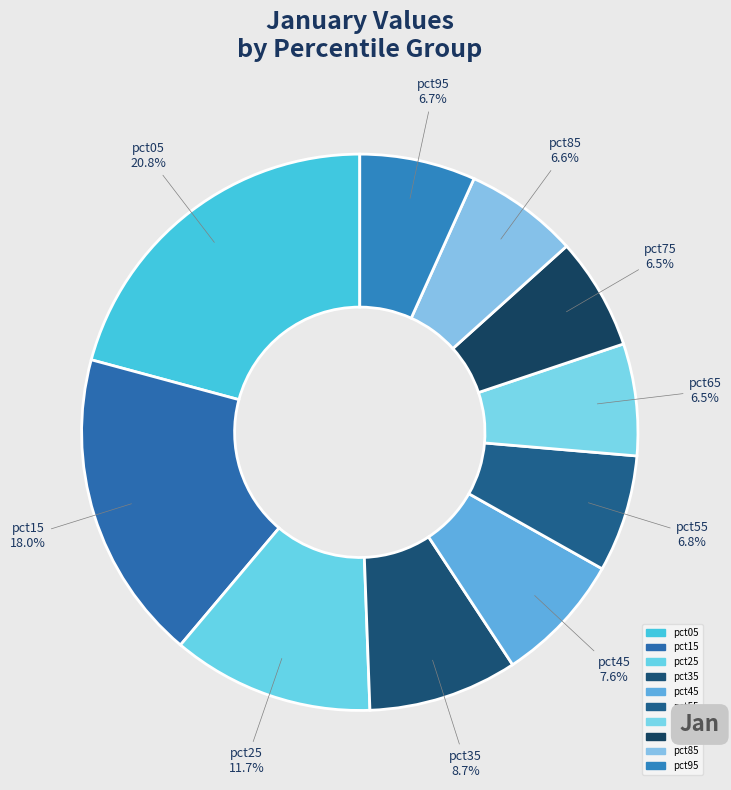

What percentage do pct45 and pct35 together represent?

16.3%